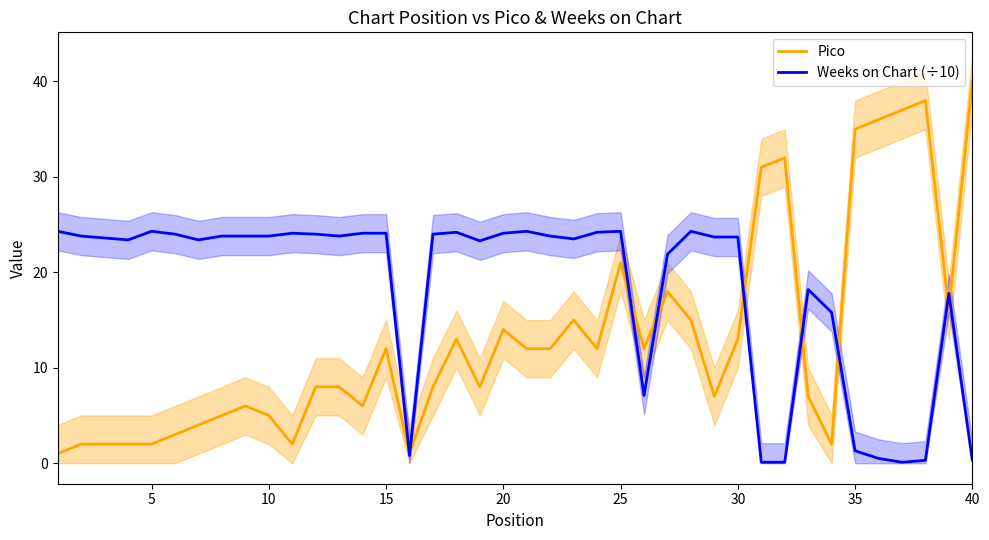

Which category has the highest value in the Pico series?

40